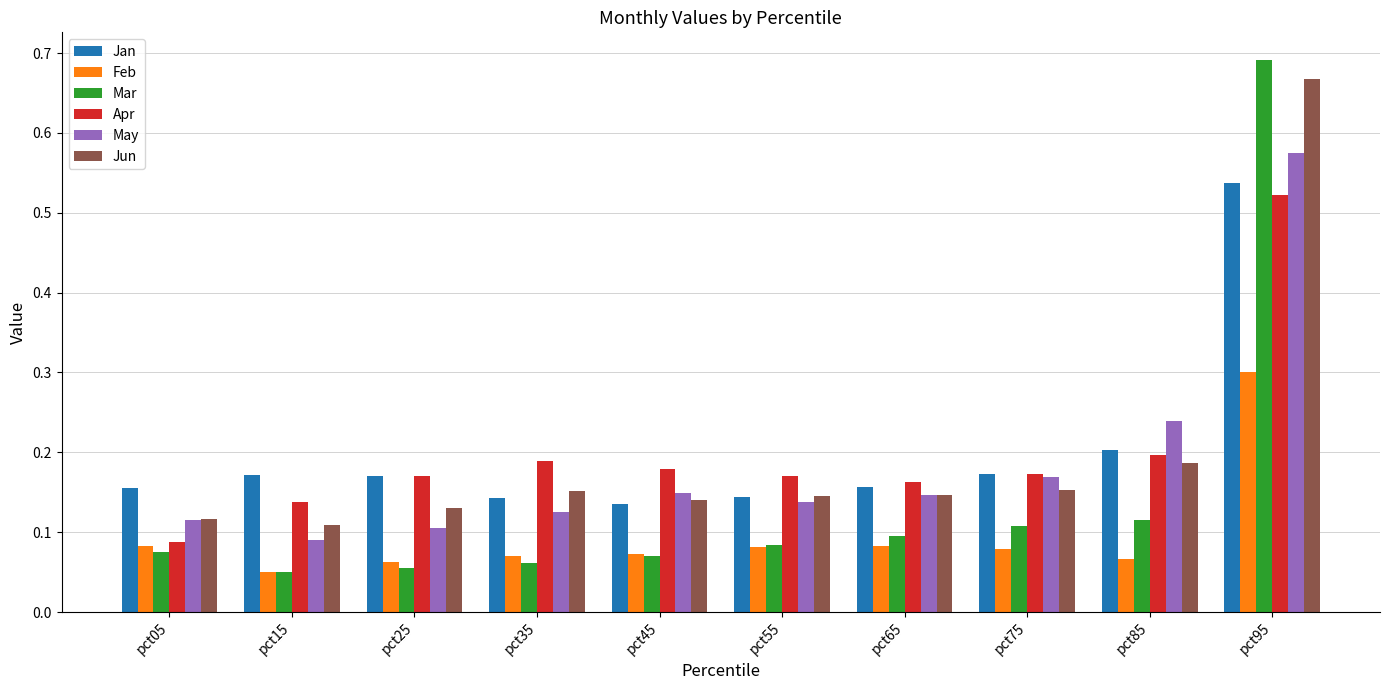

What is the total value across all series at pct75?

0.9